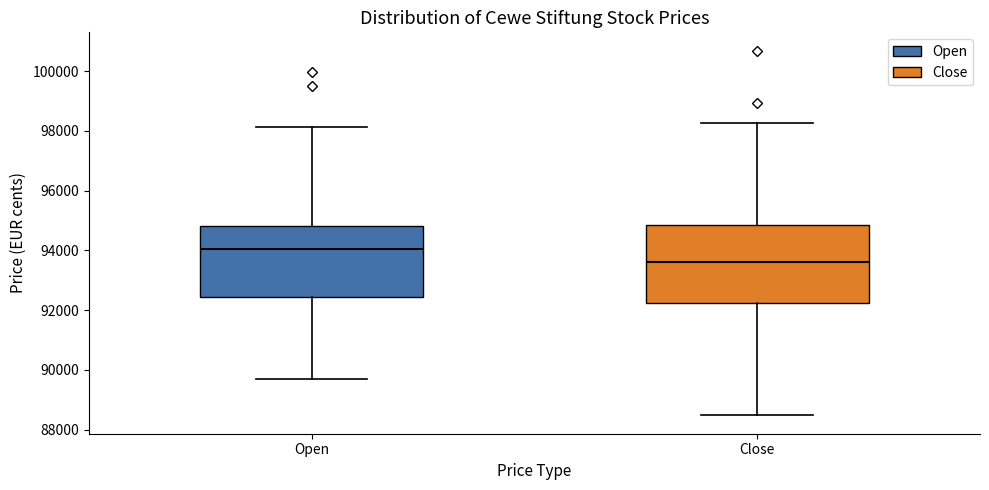

Reading left to right, read every box against the y-axis: the position of its median line, the range the box covers, and the ends of its whiskers. The values are not printed on the chart, so give them approximately, as read against the axis.

Open: median 94000, box 92400 to 94800, whiskers 89600 to 98200
Close: median 93600, box 92200 to 94800, whiskers 88400 to 98200